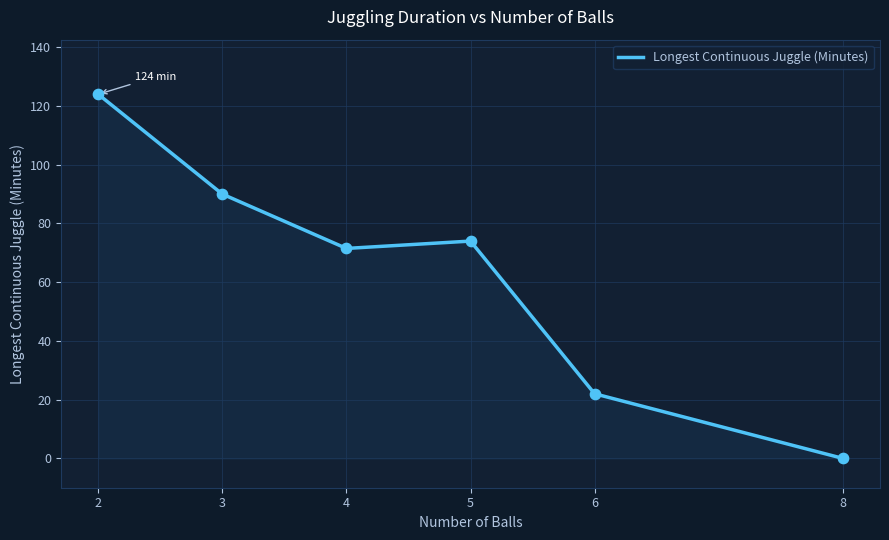

What is the change in value from 4 to 8?

-71.5